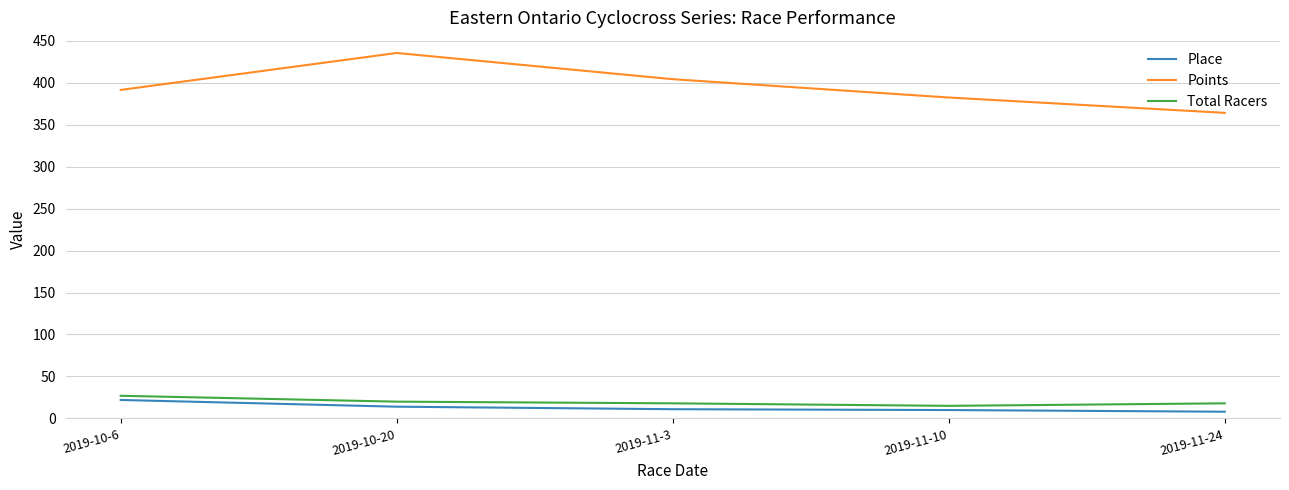

At which category is the sum across all series the highest?

2019-10-20